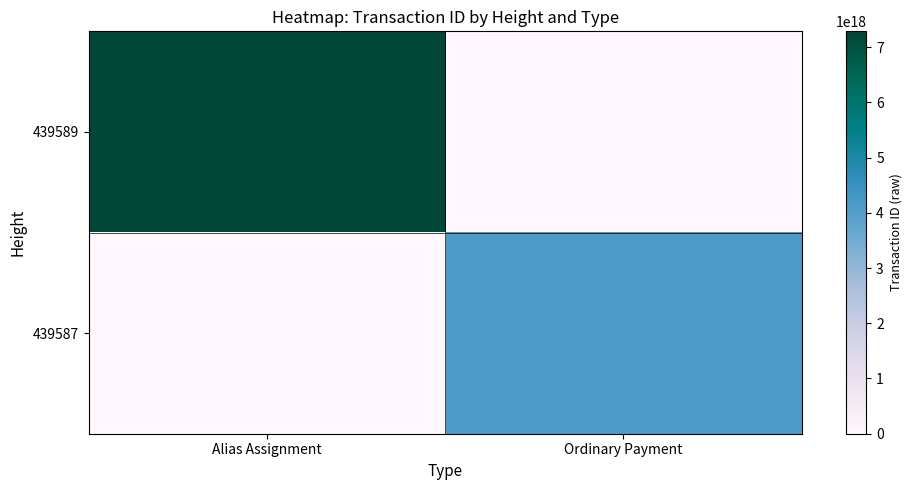

How many series are shown in this chart?

2